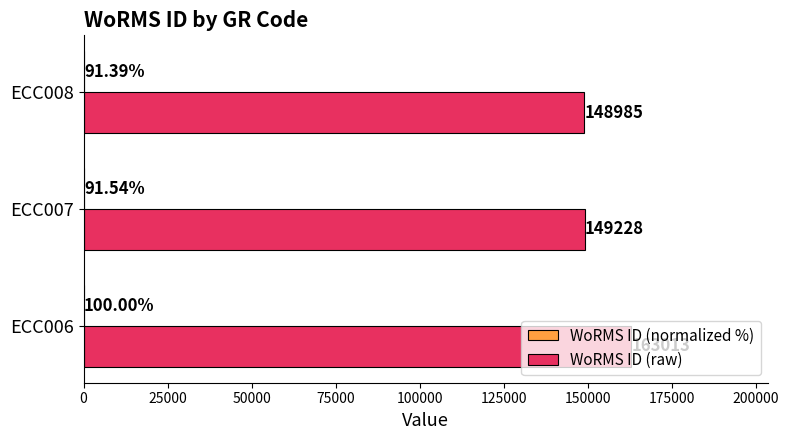

Which series has the largest range (max minus min)?

WoRMS ID (raw)